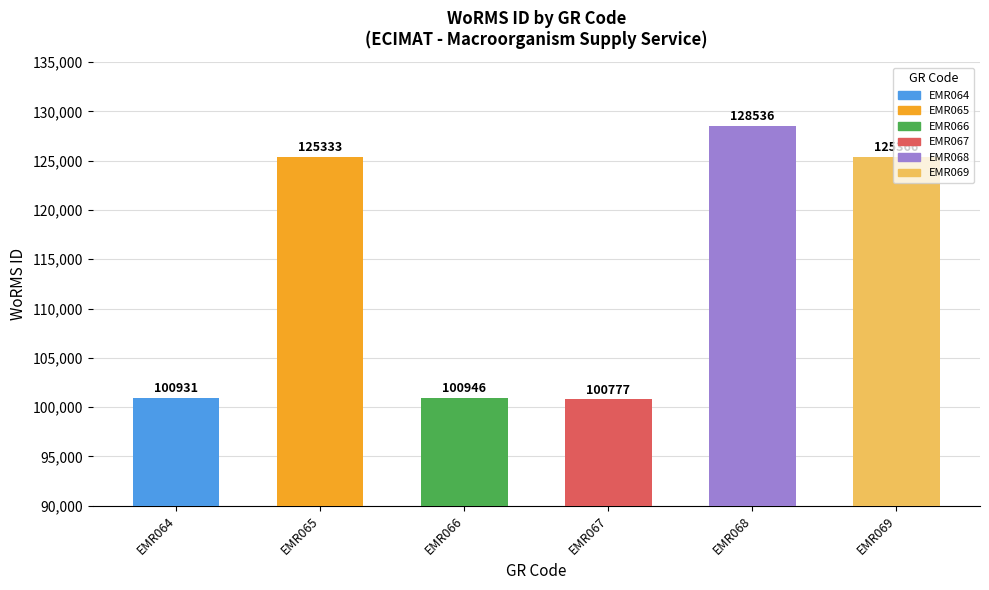

How many series are shown in this chart?

1